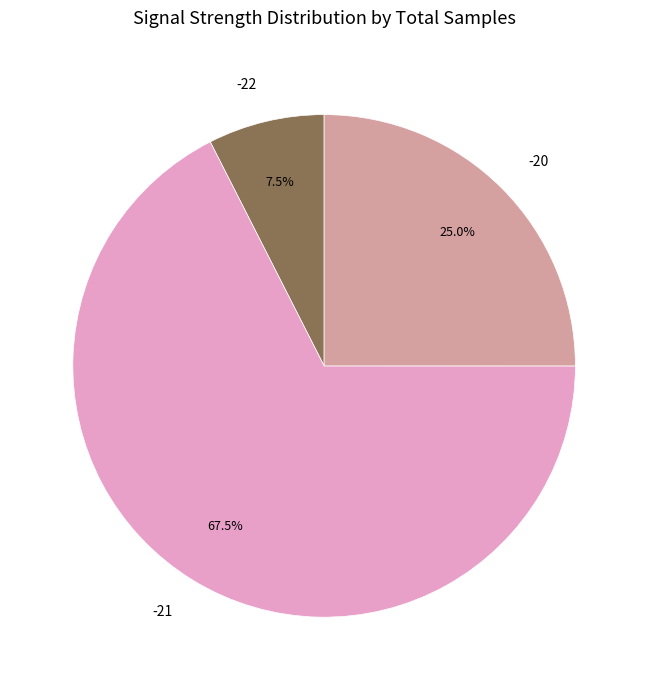

Between -22 and -20, which is larger?

-20